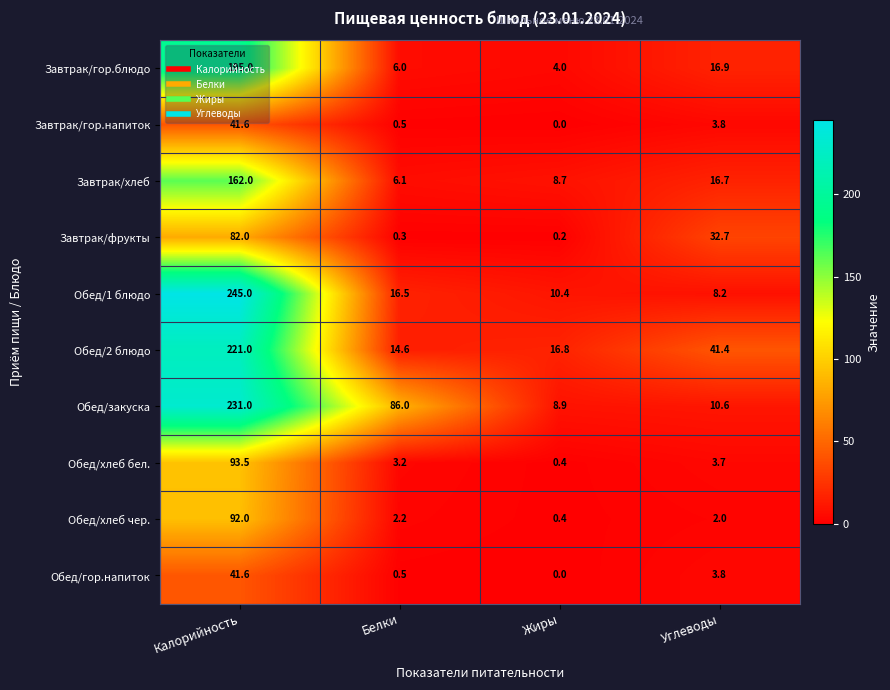

What is the difference between the Обед/1 блюдо values at Белки and Калорийность?

228.5